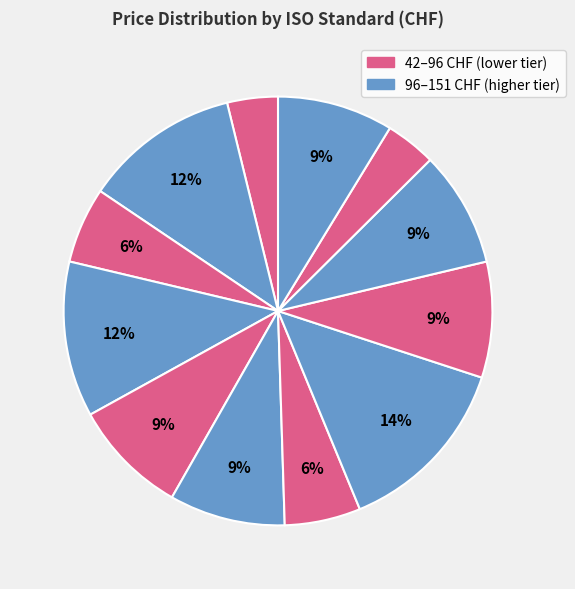

How many slices are in this pie chart?

12